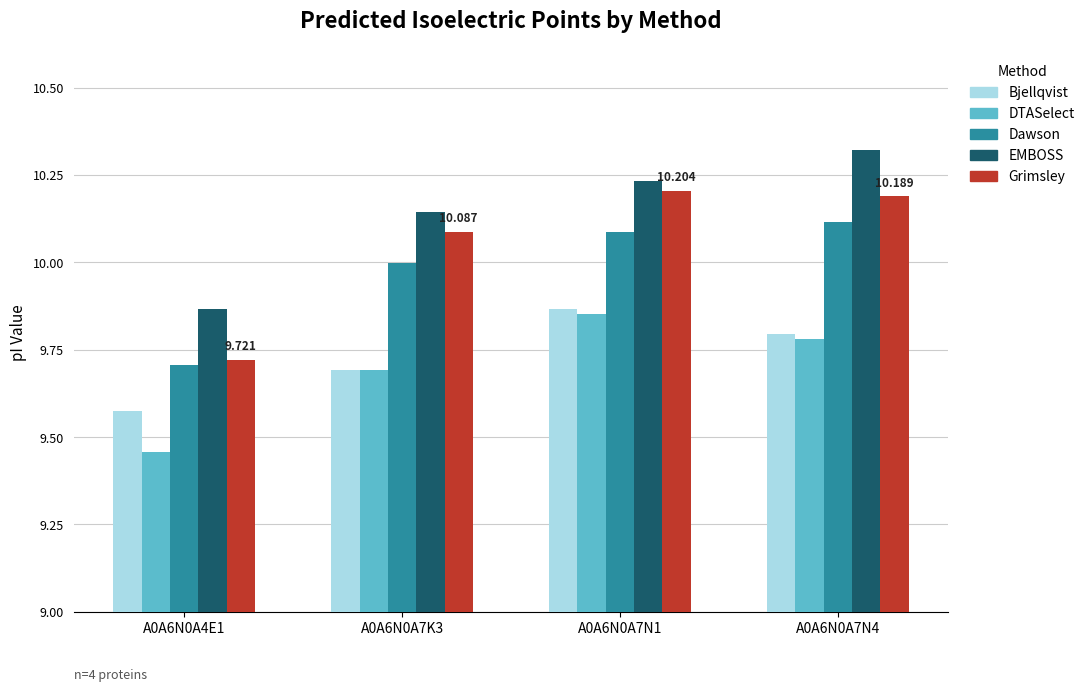

Which series has the largest range (max minus min)?

Grimsley